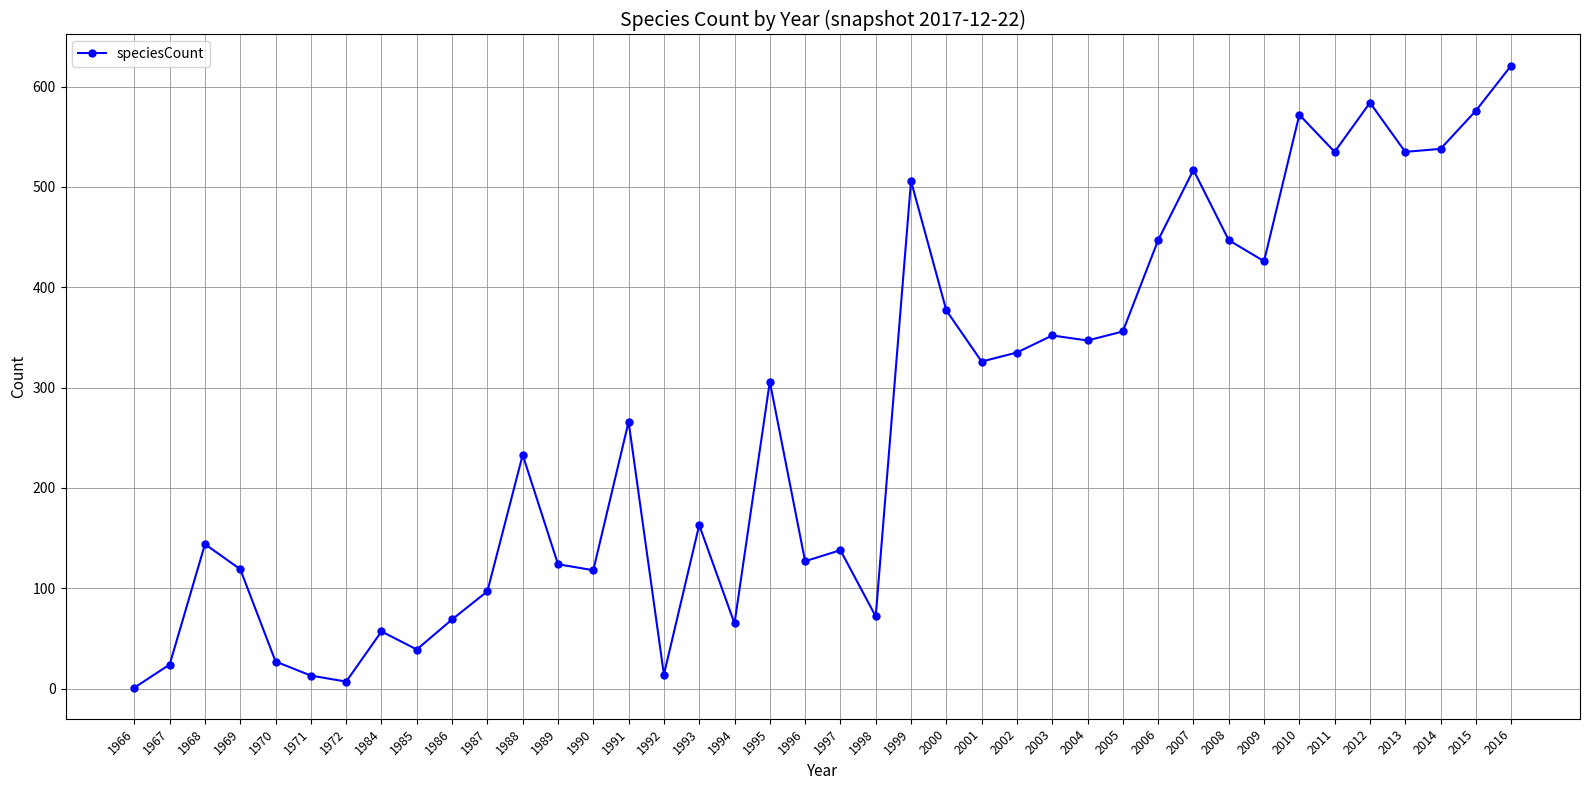

What is the difference between the values at 2003 and 1970?

325